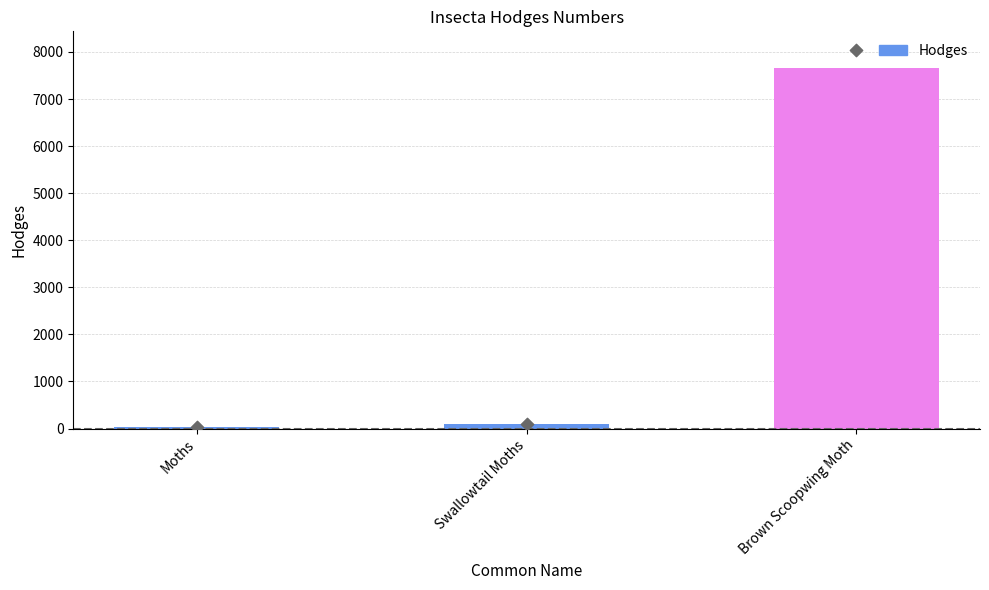

What is the change in value from Swallowtail Moths to Brown Scoopwing Moth?

+7561.9